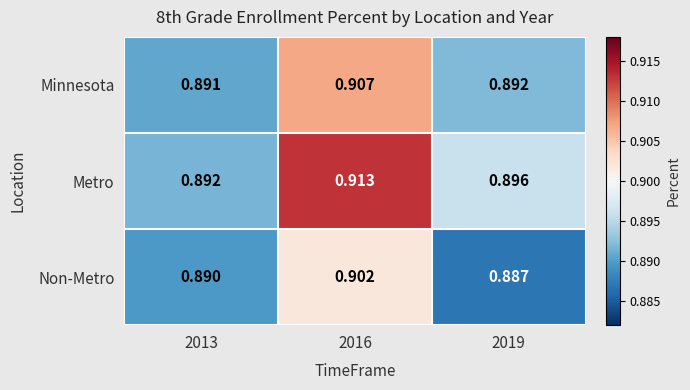

Between 2013 and 2019, which series saw the biggest shift?

Metro